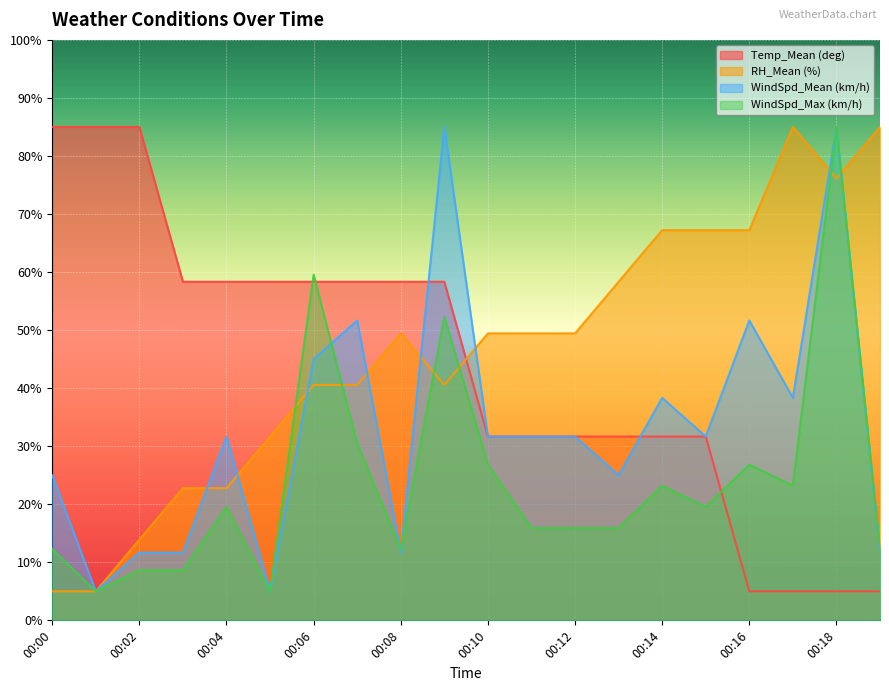

What is the sum of the Temp_Mean (deg) values at 00:08 and 00:03?

116.7